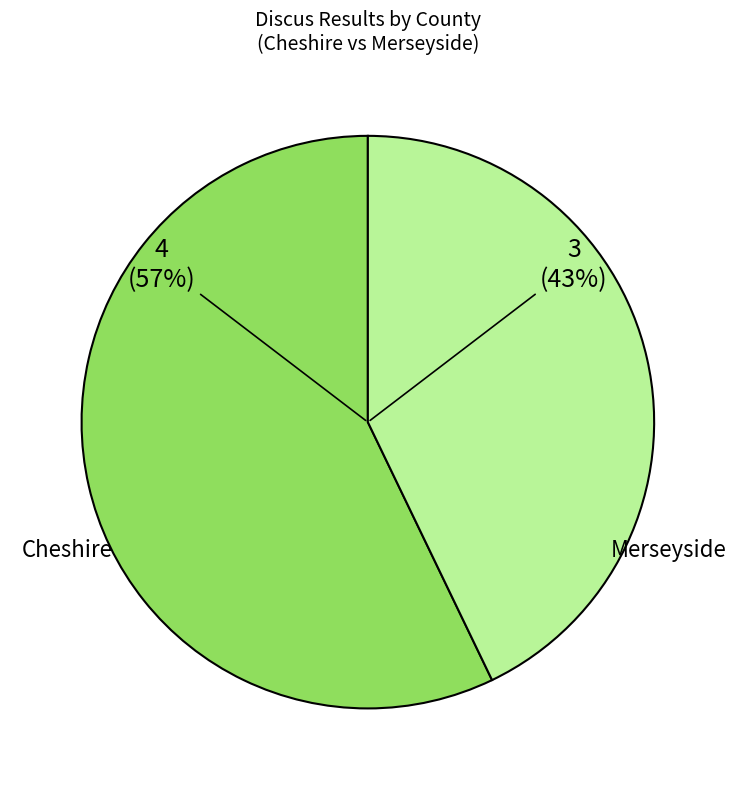

Rank the categories by value from lowest to highest.

Merseyside, Cheshire